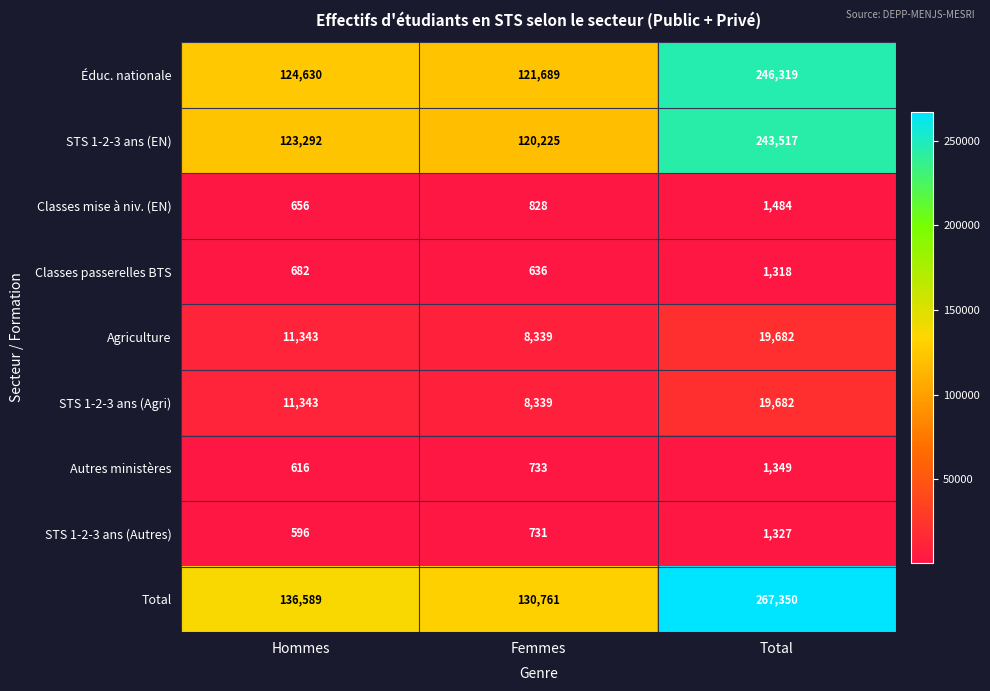

Rank the categories by Classes passerelles BTS value from lowest to highest.

Femmes, Hommes, Total